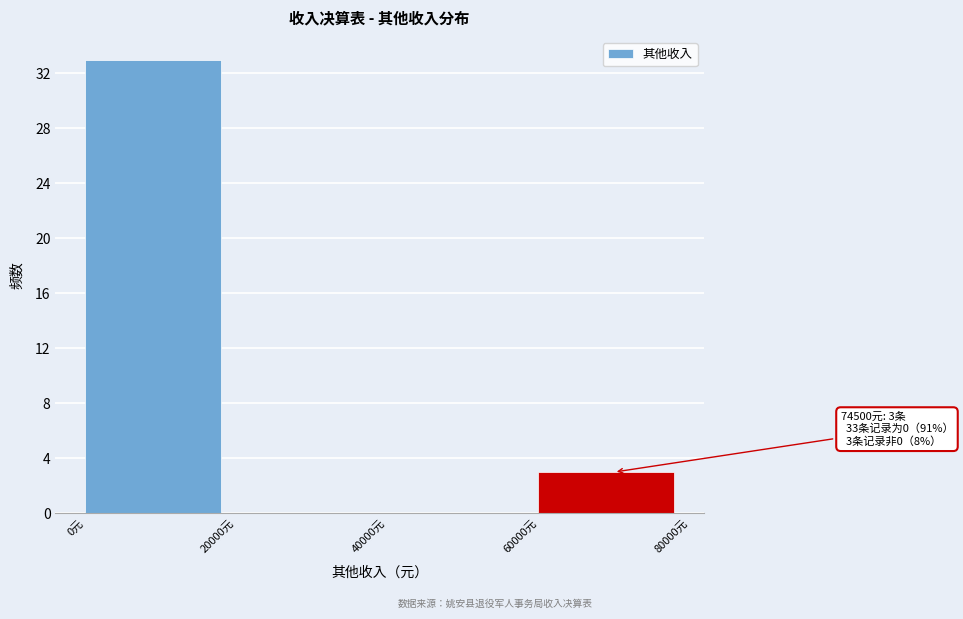

Over which range of the x-axis is the bar tallest?

0 to 20000